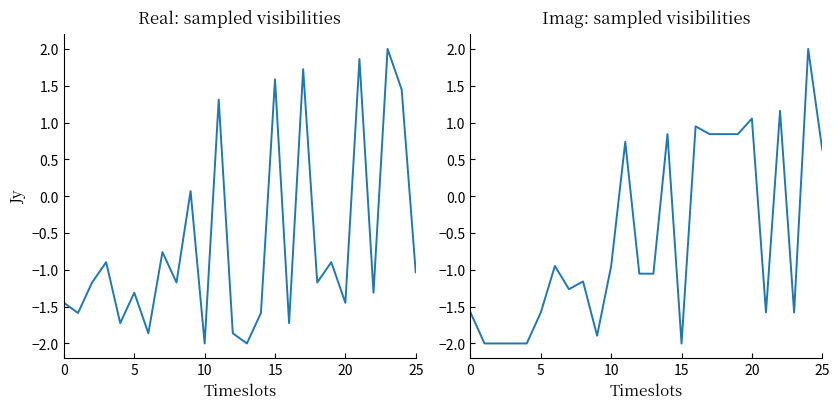

Reading left to right, list all the values displayed in this chart.

from_node (Real): -1.4	-1.6	-1.2	-0.9	-1.7	-1.3	-1.9	-0.8	-1.2	0.1	-2.0	1.3	-1.9	-2.0	-1.6	1.6	-1.7	1.7	-1.2	-0.9	-1.4	1.9	-1.3	2.0	1.4	-1.0
to_node (Imag): -1.6	-2.0	-2.0	-2.0	-2.0	-1.6	-0.9	-1.3	-1.2	-1.9	-0.9	0.7	-1.1	-1.1	0.8	-2.0	0.9	0.8	0.8	0.8	1.1	-1.6	1.2	-1.6	2.0	0.6